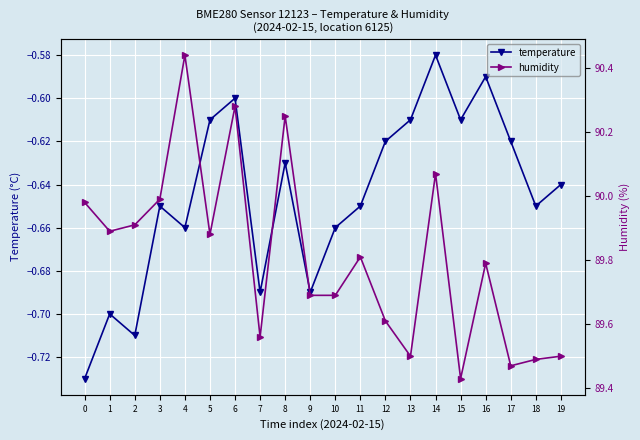

True or false: temperature has a value of -0.6 at 14.

True